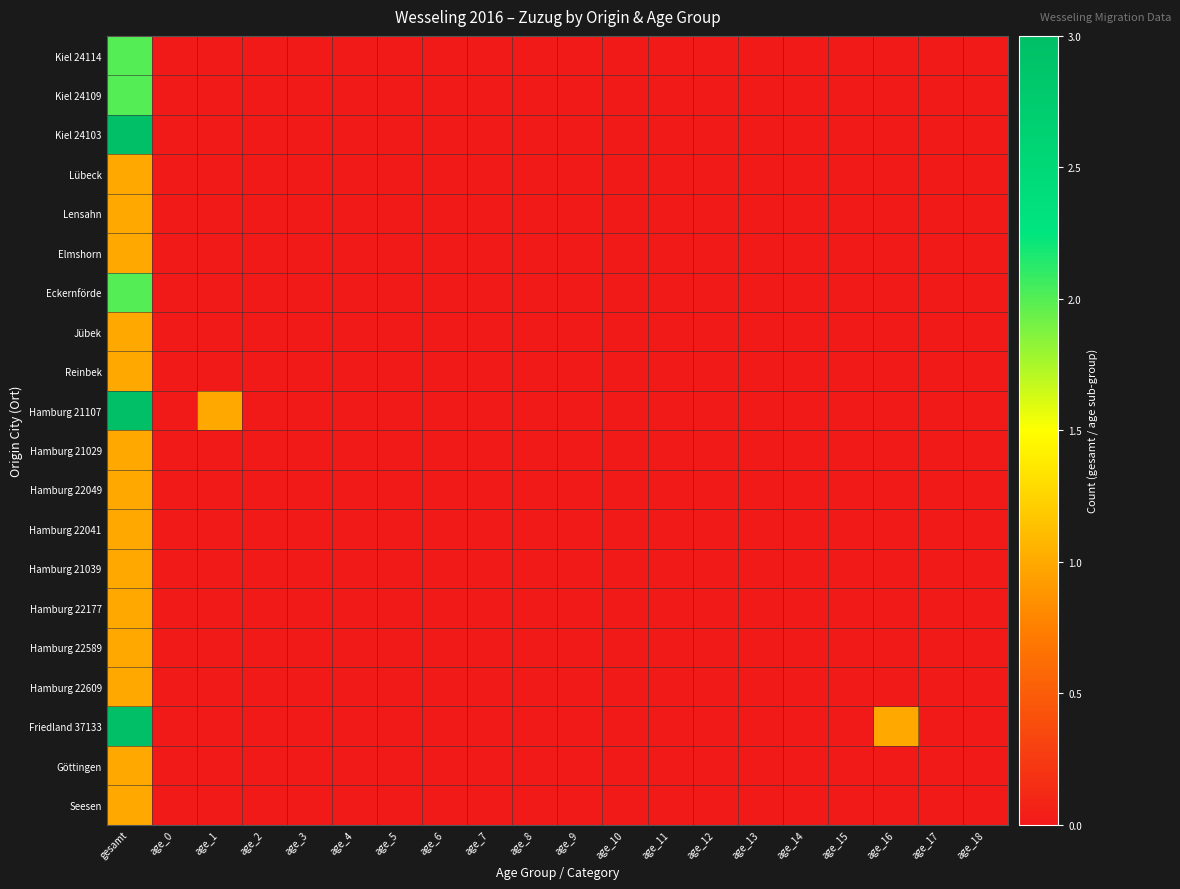

Which category has the highest value across all series?

gesamt